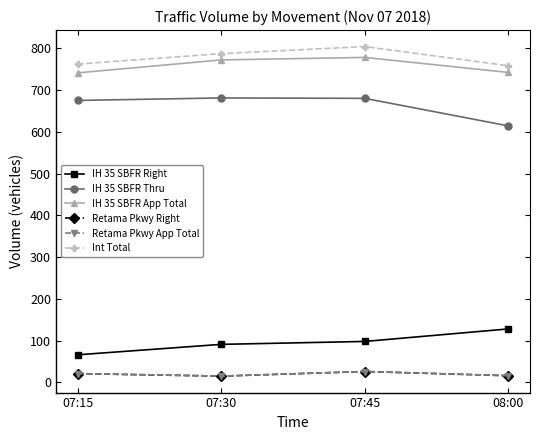

At which category is the sum across all series the highest?

07:45